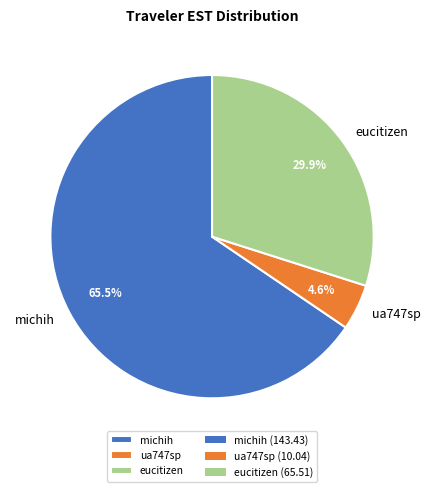

To the nearest percent, what is the difference between the eucitizen and michih slice percentages?

36%